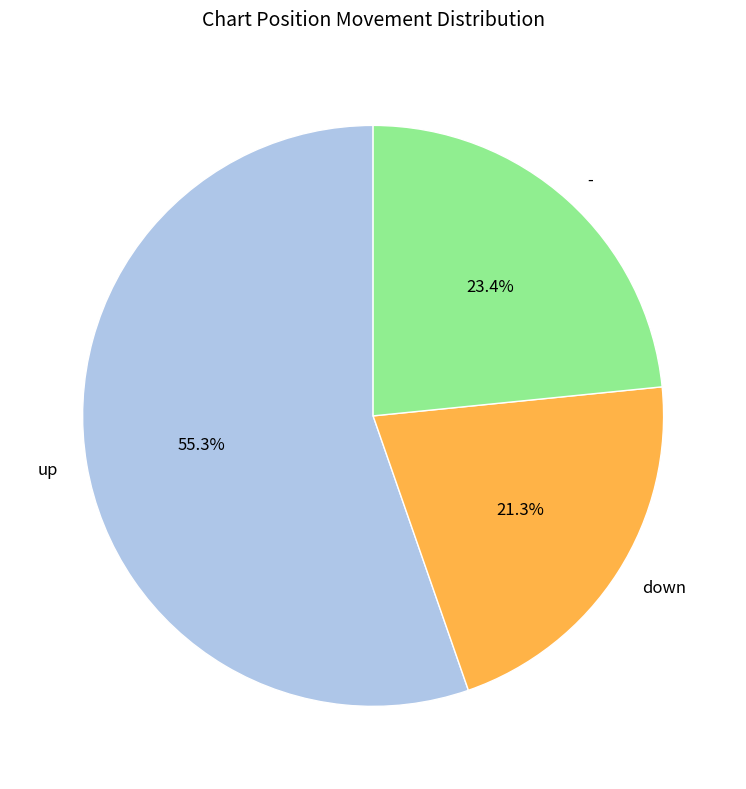

Approximately how many times larger is the value at down compared to up?

0.4